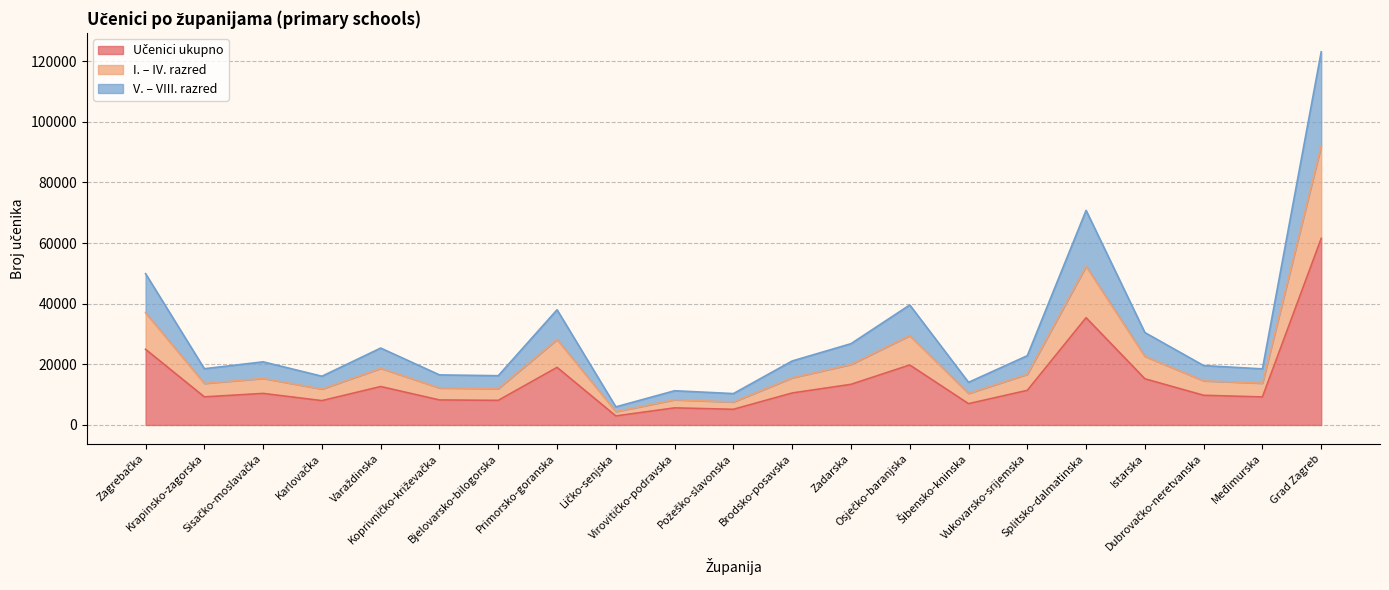

Where is the first local maximum for Učenici ukupno?

Sisačko-moslavačka